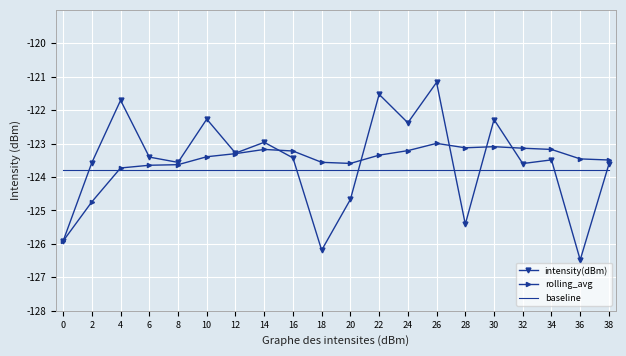

Which label corresponds to the largest value in the chart?

26